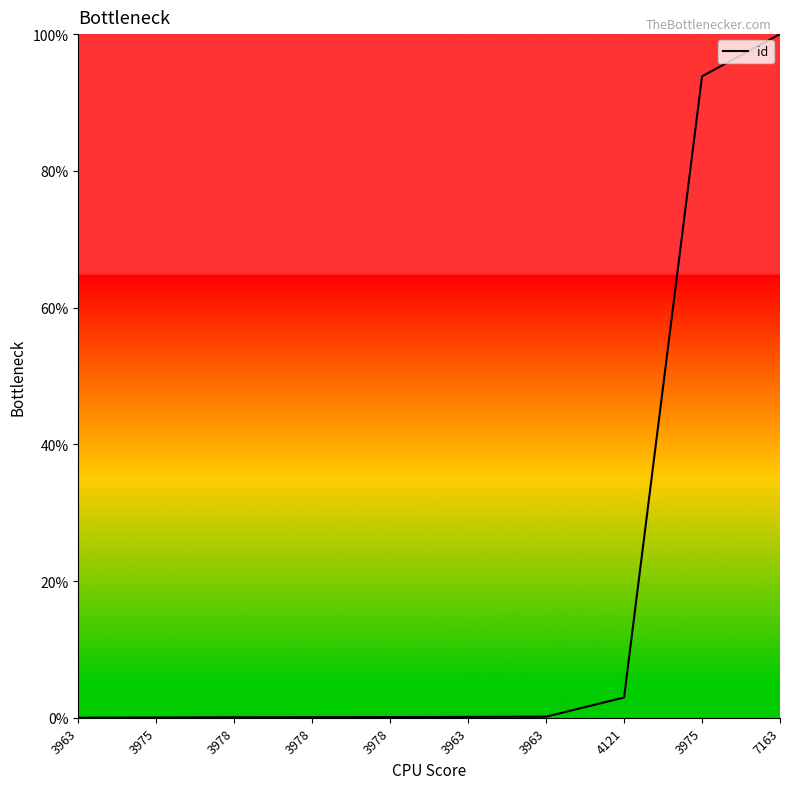

Read the value at 7163.

100.0